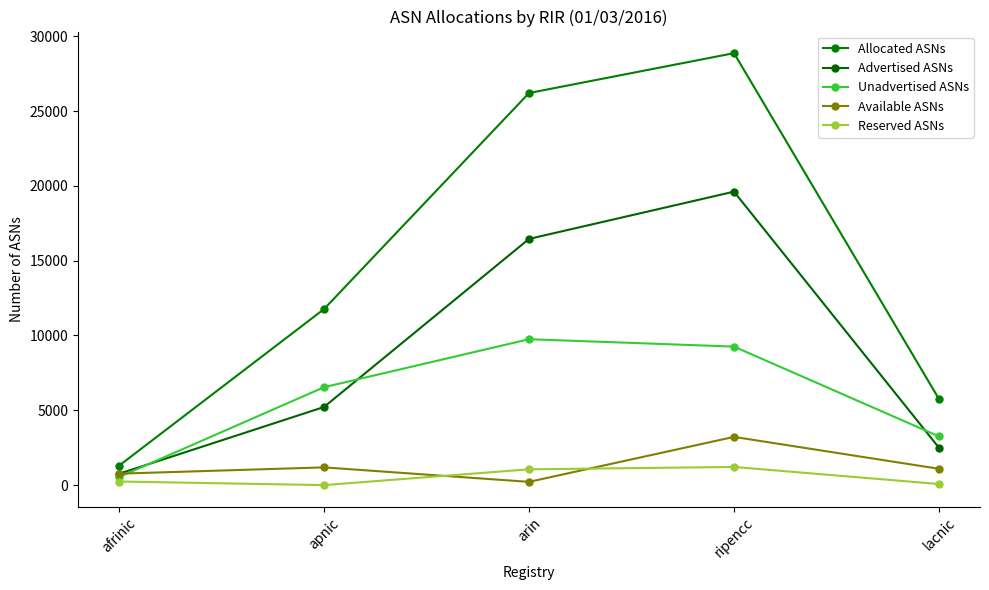

What is the maximum value for Reserved ASNs?

1213